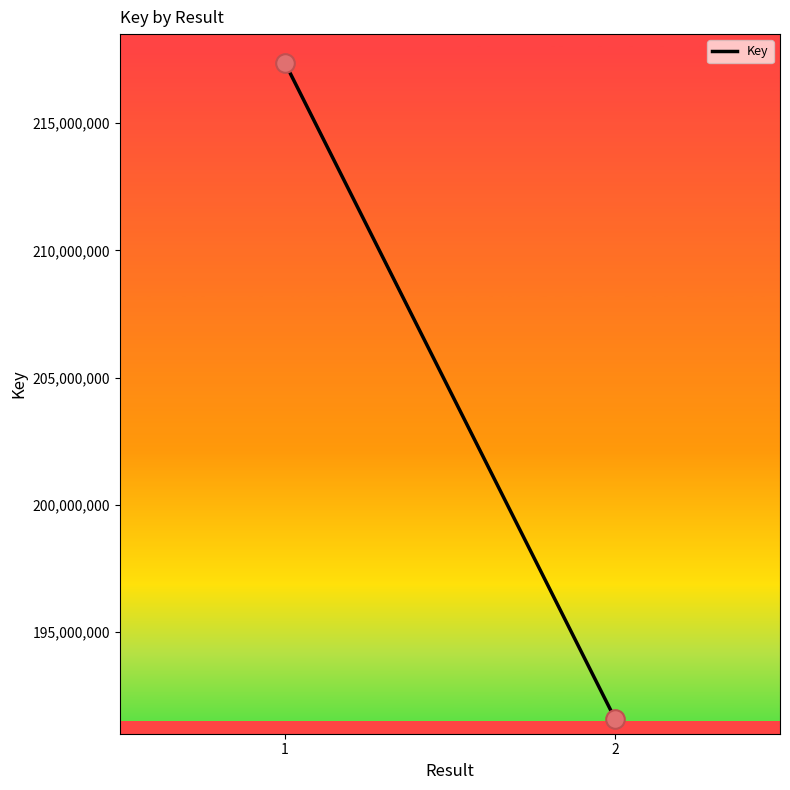

What is the average Y value?

204487149